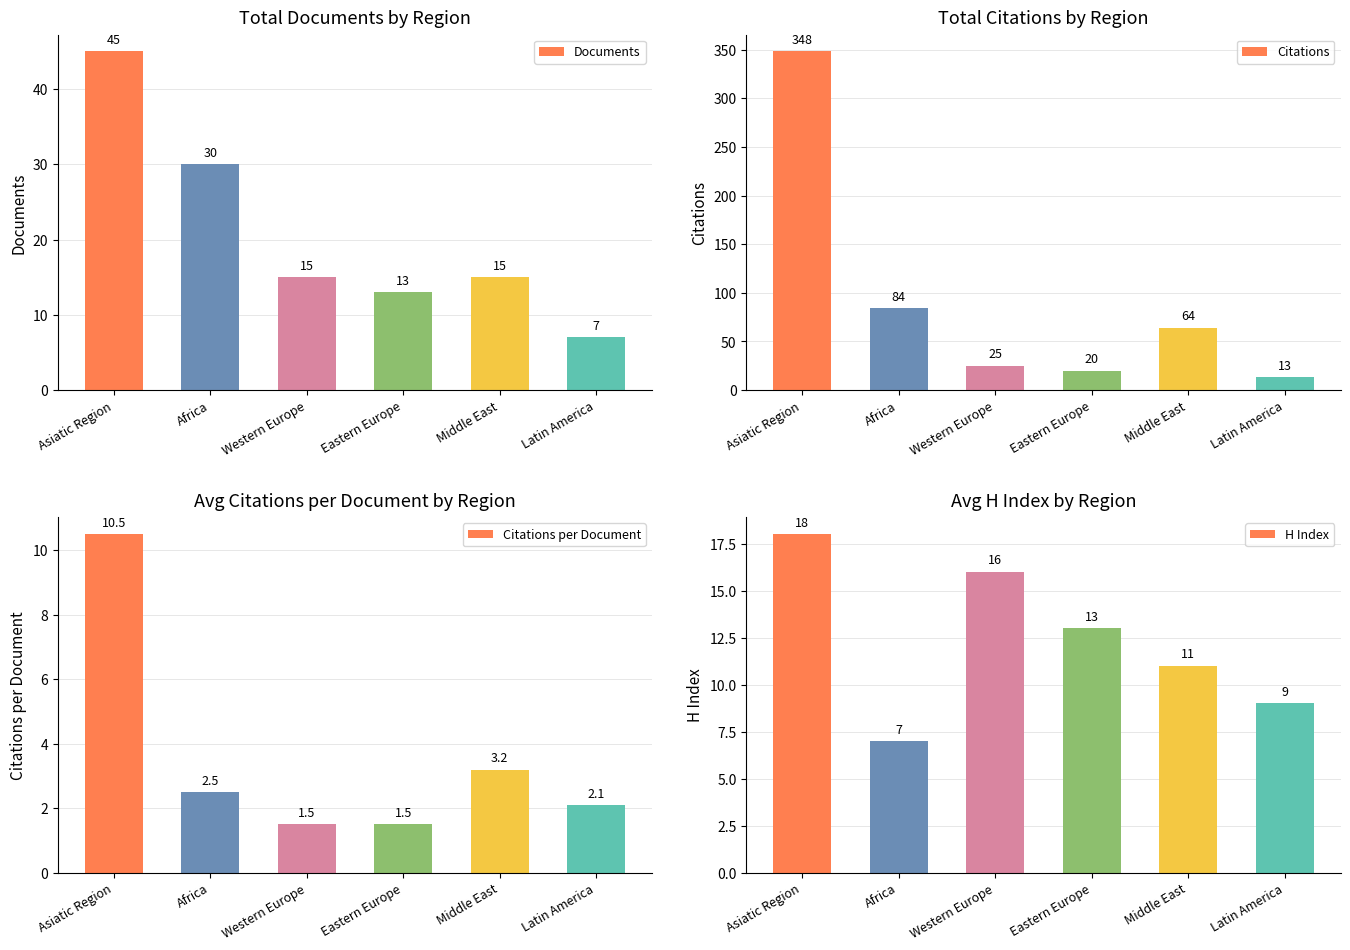

Is it true that H Index equals 3.3 at Eastern Europe?

False